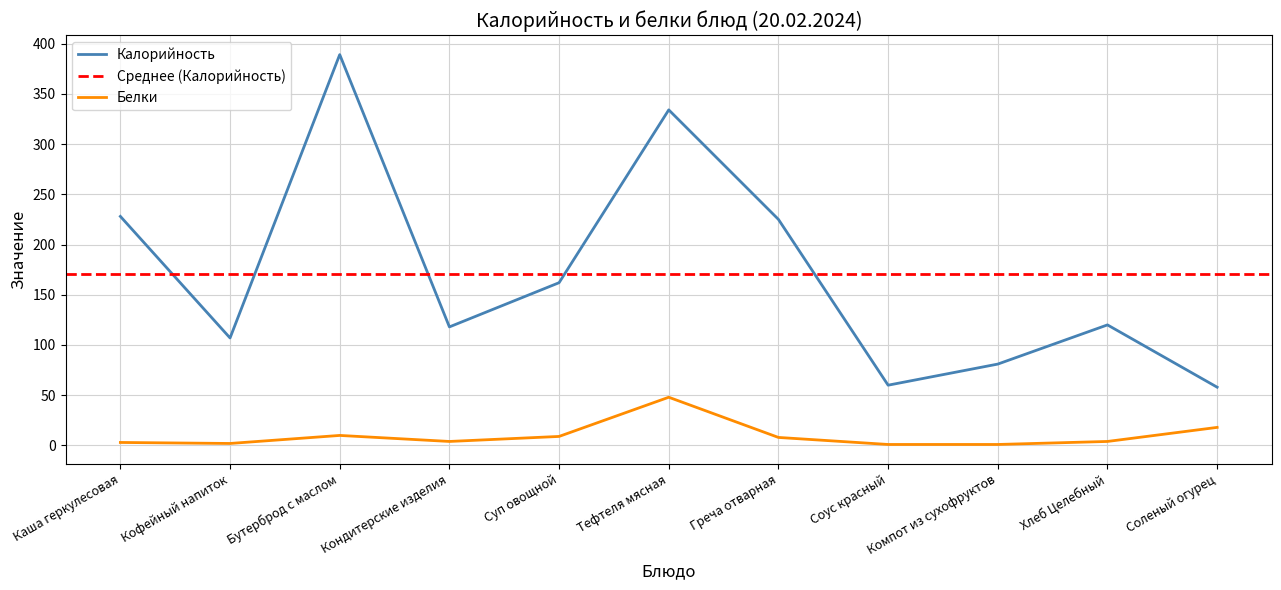

Rank the categories by Калорийность value from highest to lowest.

Бутерброд с маслом, Тефтеля мясная, Каша геркулесовая, Греча отварная, Суп овощной, Хлеб Целебный, Кондитерские изделия, Кофейный напиток, Компот из сухофруктов, Соус красный, Соленый огурец